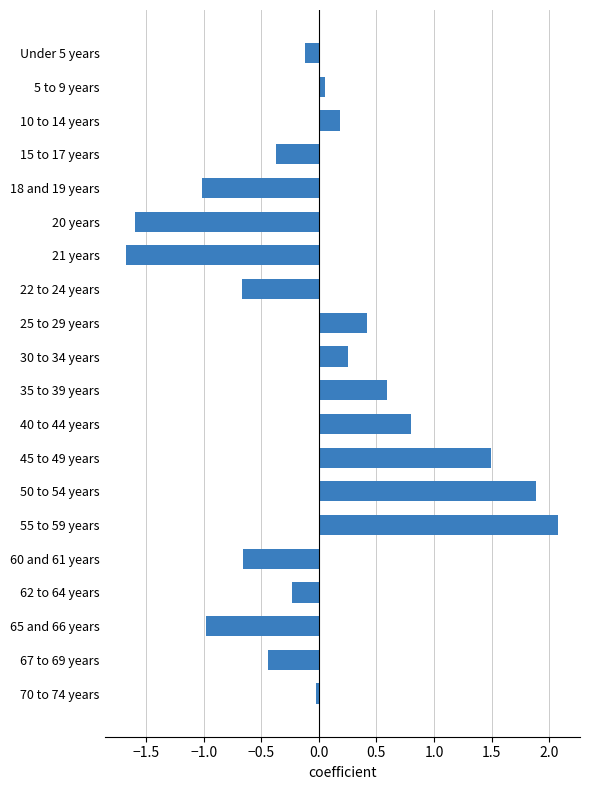

True or false: the data shows 0.6 at 35 to 39 years.

True